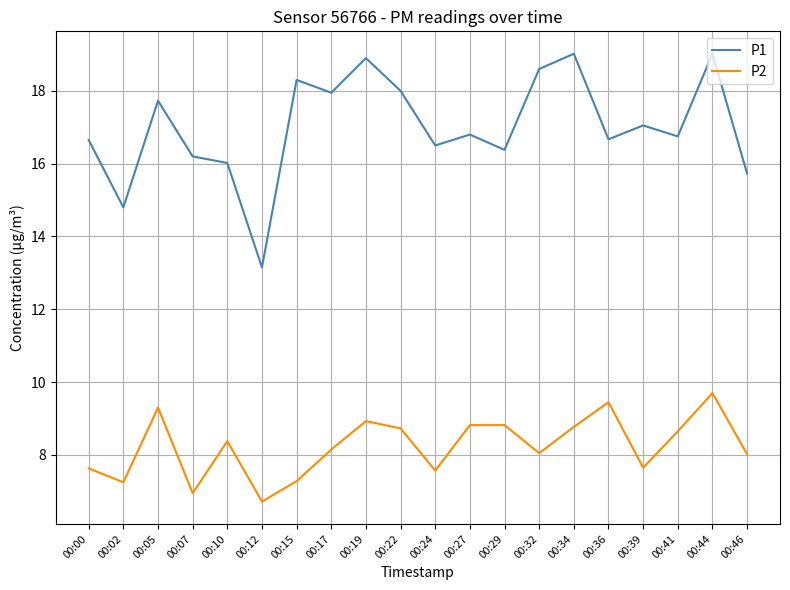

Which series has the largest total across all categories?

P1